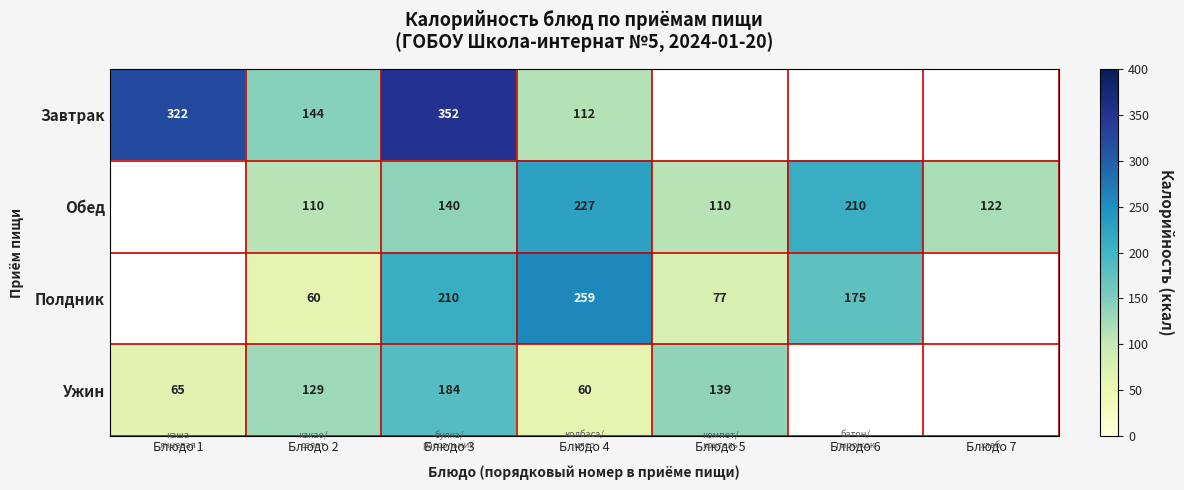

What is the spread (max minus min) of values at Блюдо 3?

212